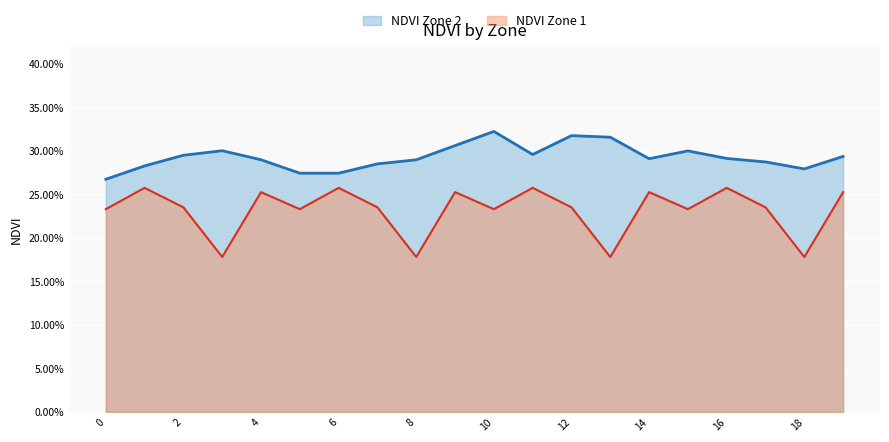

The NDVI Zone 2 series shows 0.6 at 10. True or false?

False